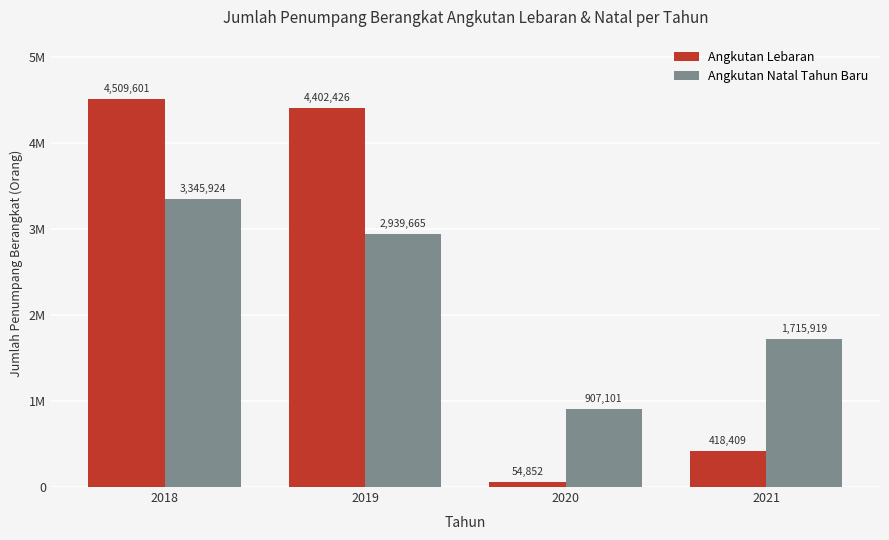

At which category is the sum across all series the highest?

2018